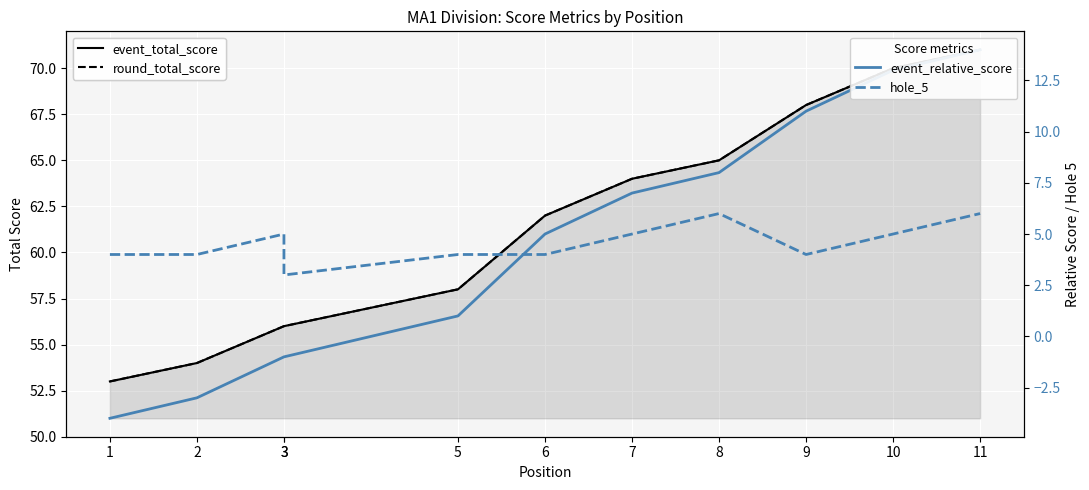

What are all the series names shown in the legend?

event_total_score, round_total_score, event_relative_score, hole_5